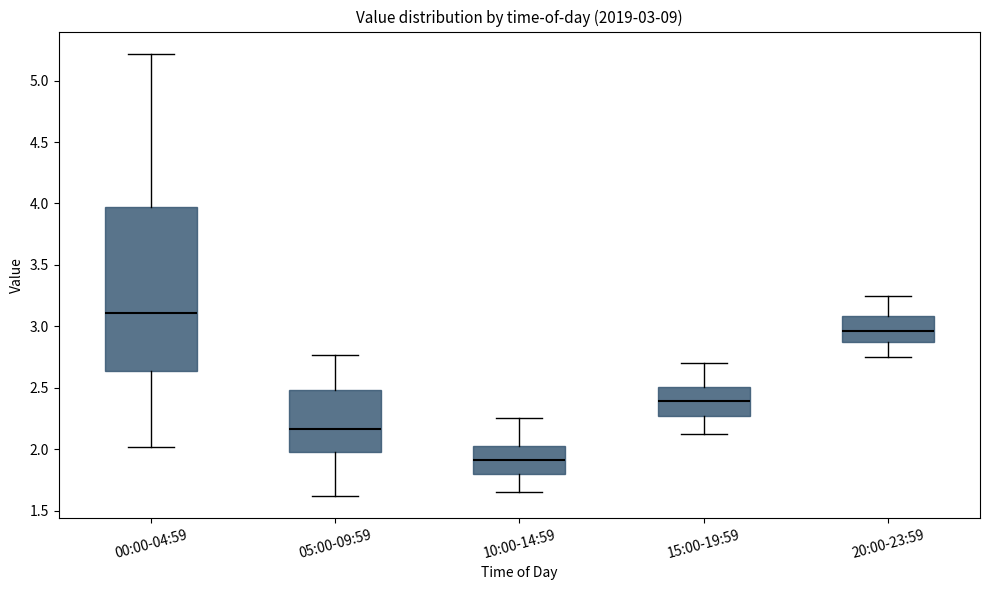

Which box is the tallest, from its lower edge to its upper edge?

00:00-04:59